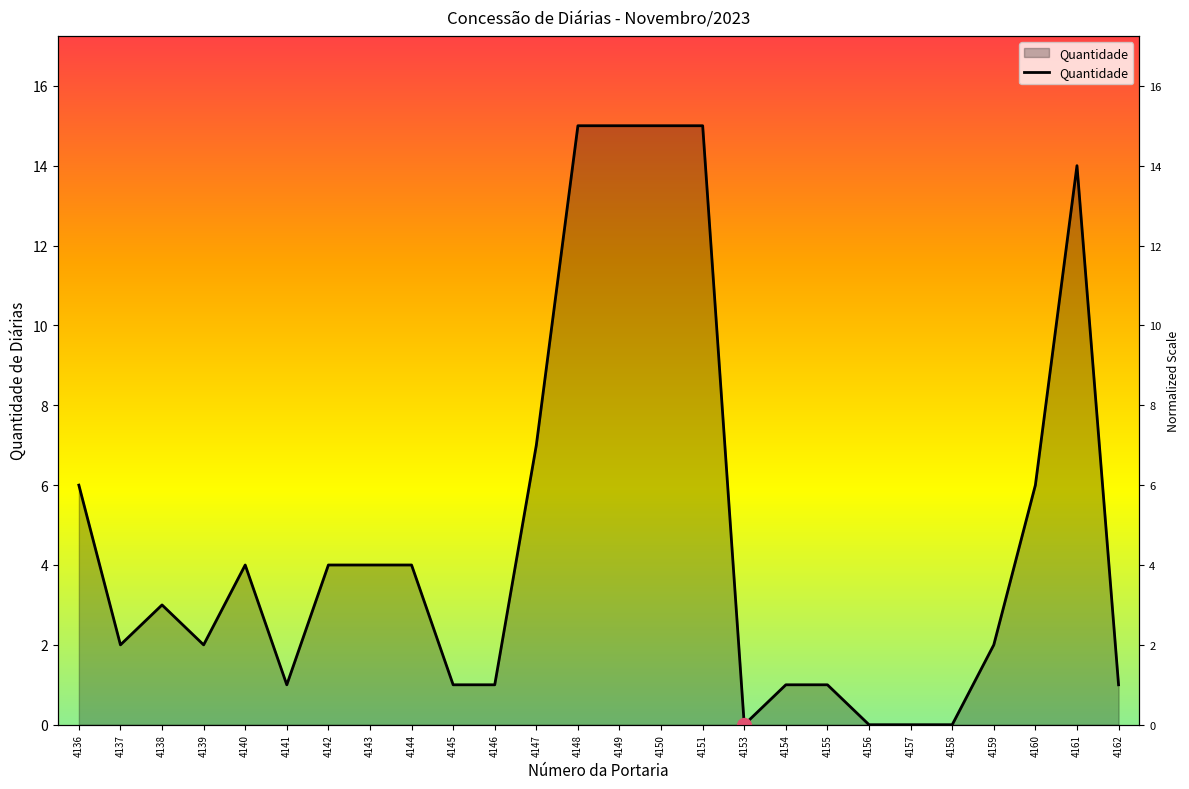

Is it true that the value at 4137 is 2?

True